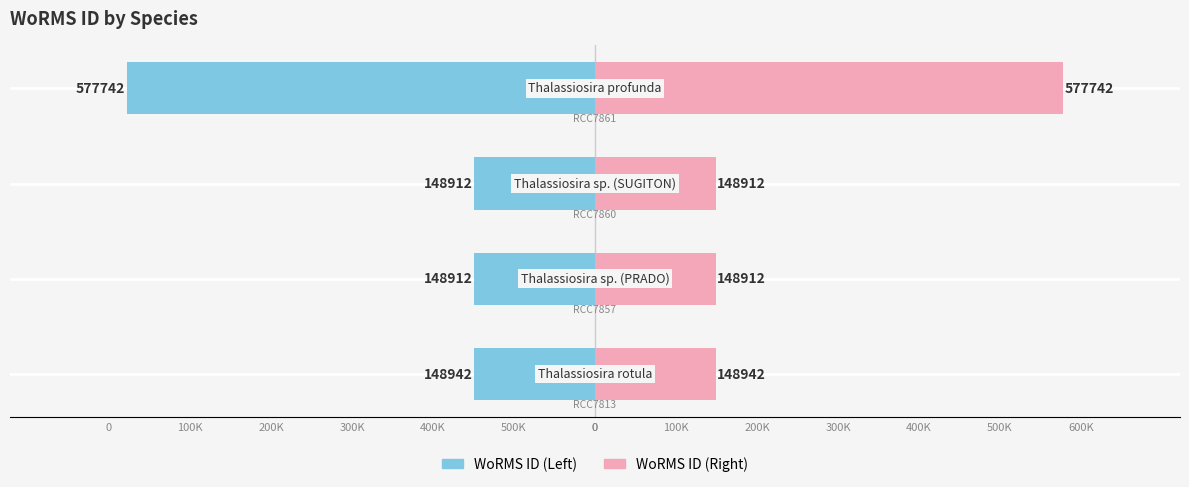

Reading left to right, transcribe all the data shown in this chart.

WoRMS ID (Left): -148942	-148912	-148912	-577742
WoRMS ID (Right): 148942	148912	148912	577742